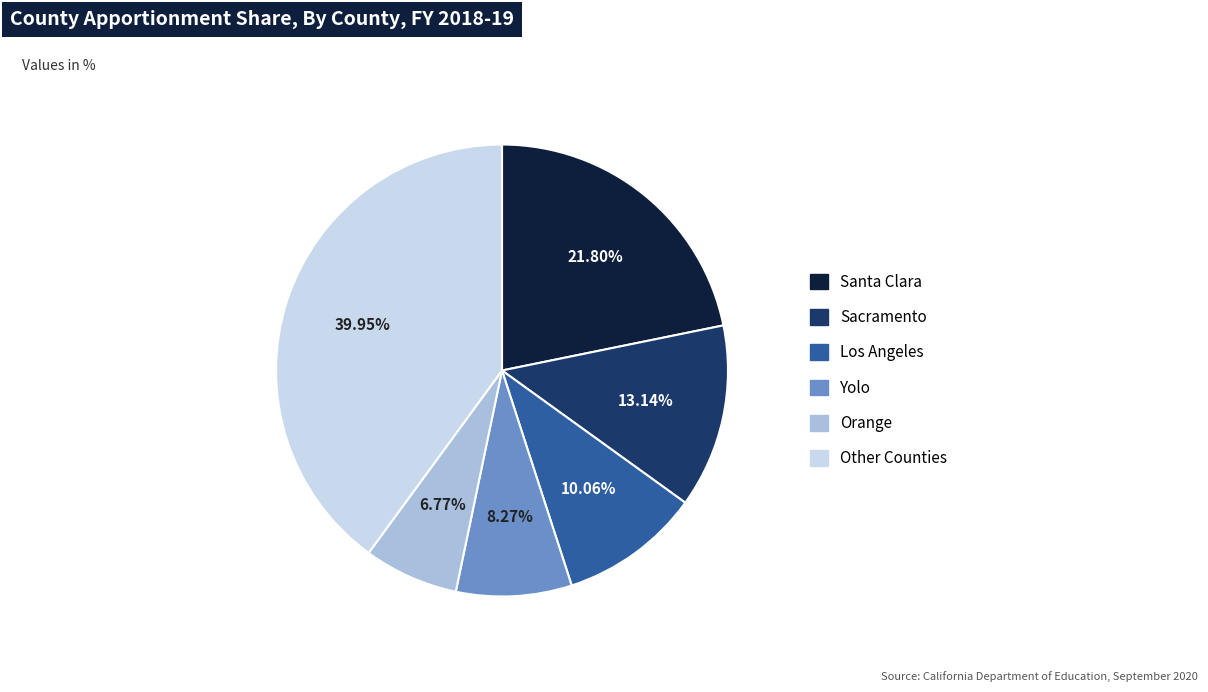

How many slices are in this pie chart?

6